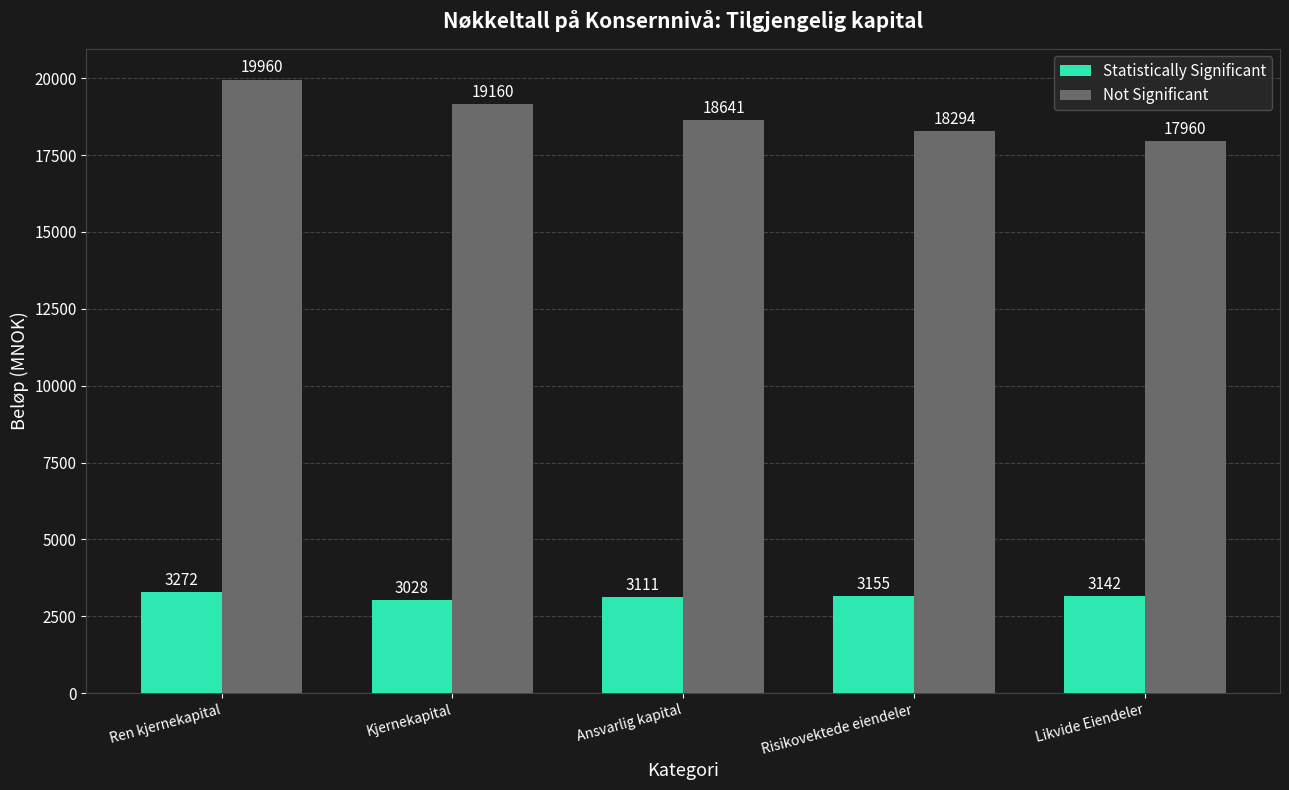

Which label corresponds to the largest value in the chart?

Ren kjernekapital